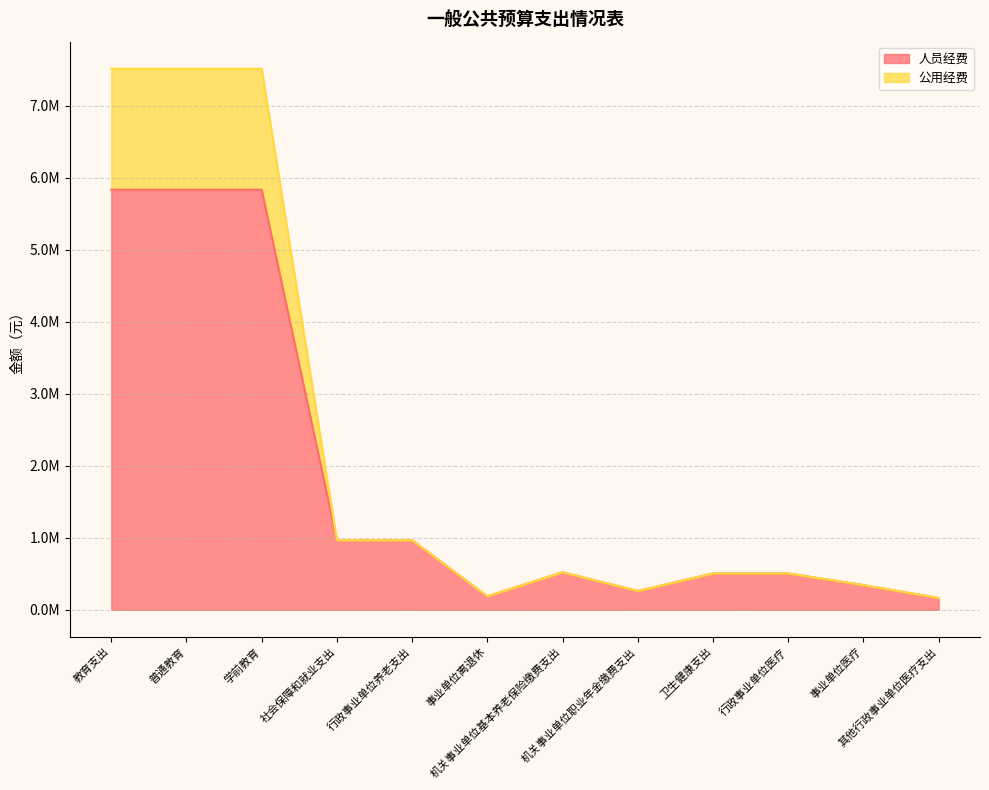

Which category has the highest value across all series?

教育支出